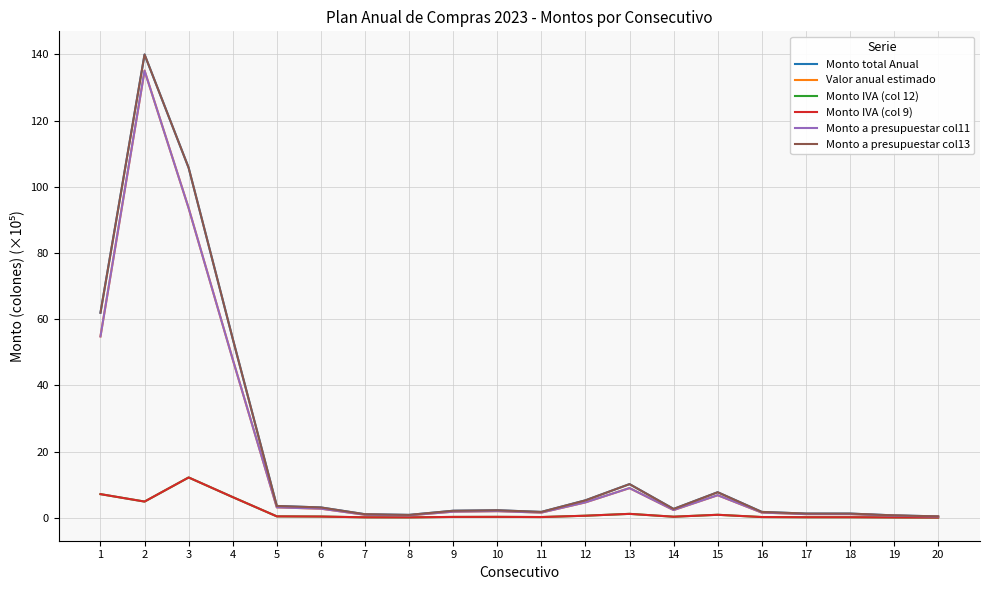

True or false: Monto total Anual has a value of 0.7 at 19.

True